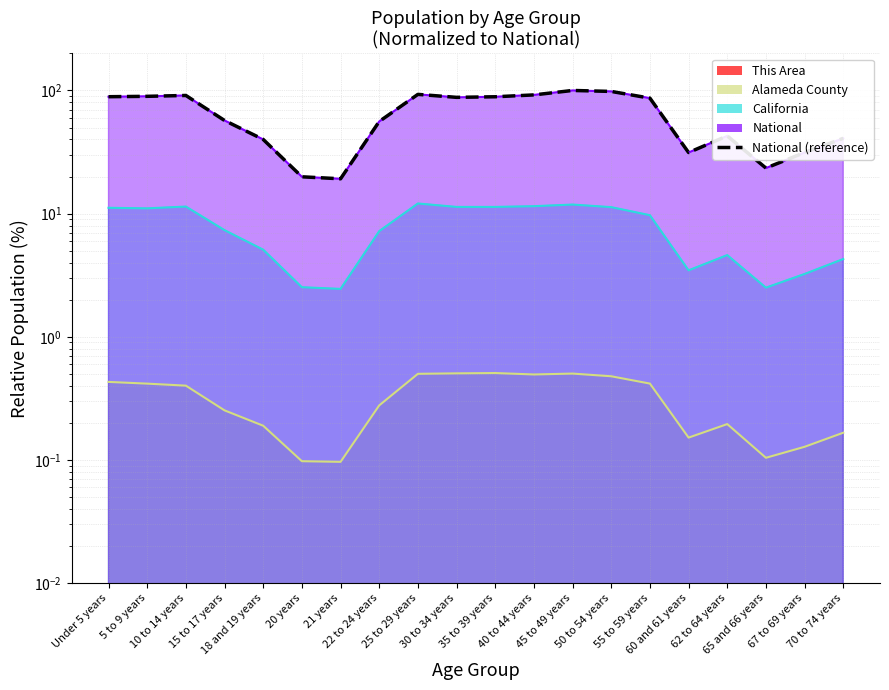

Is it true that the value at Under 5 years is 45.3?

False